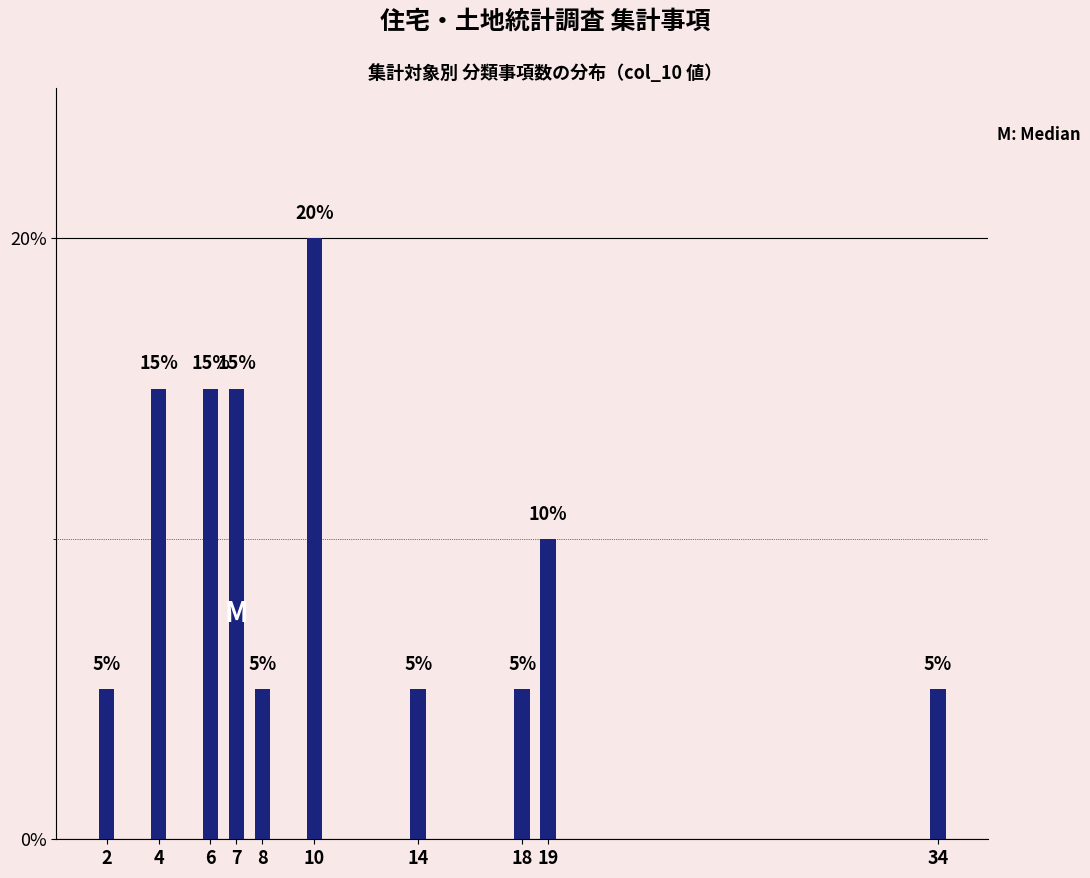

Reading right to left, transcribe all the data shown in this chart.

34=5	19=10	18=5	14=5	10=20	8=5	7=15	6=15	4=15	2=5